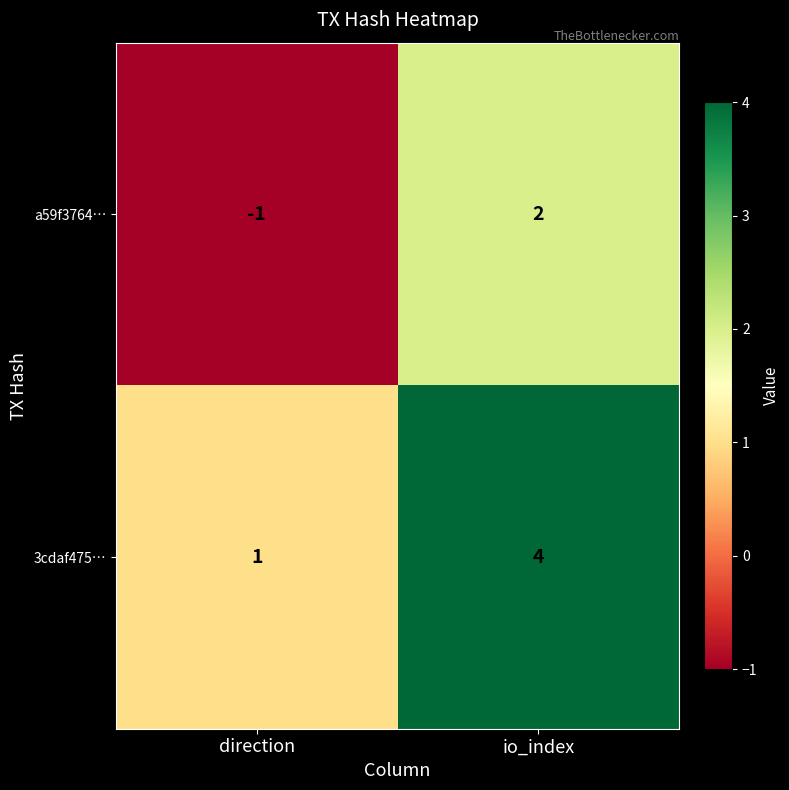

What is the total value across all series at io_index?

6